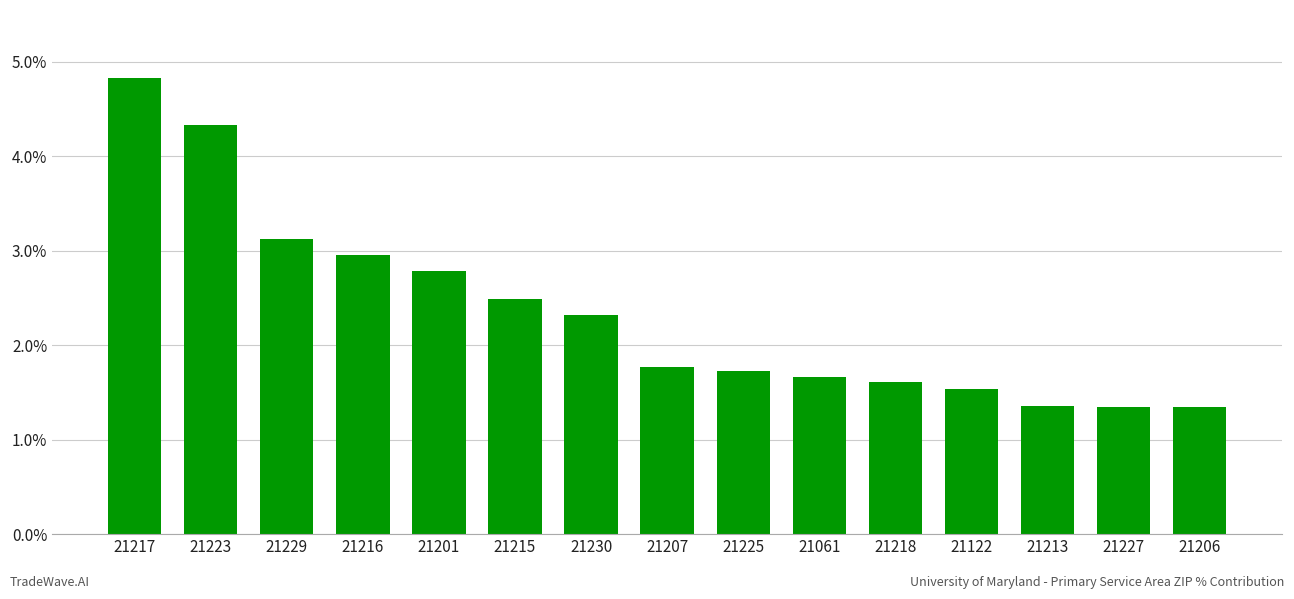

What is the sum of the values at 21213 and 21217?

6.2